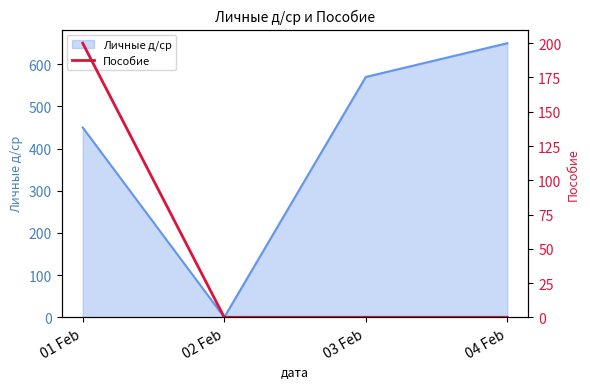

True or false: Личные д/ср has more than 2 points higher than both neighbors.

False